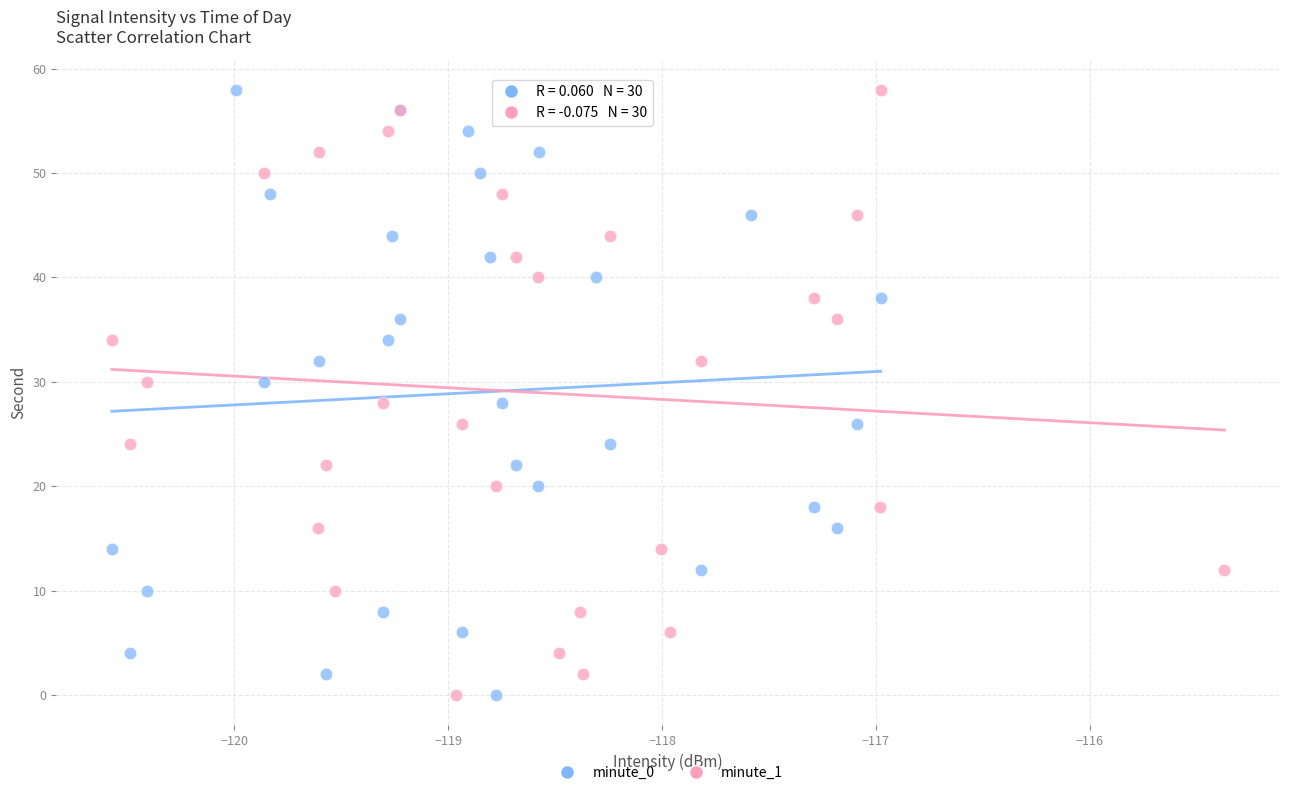

What are all the series names shown in the legend?

minute_0, minute_1